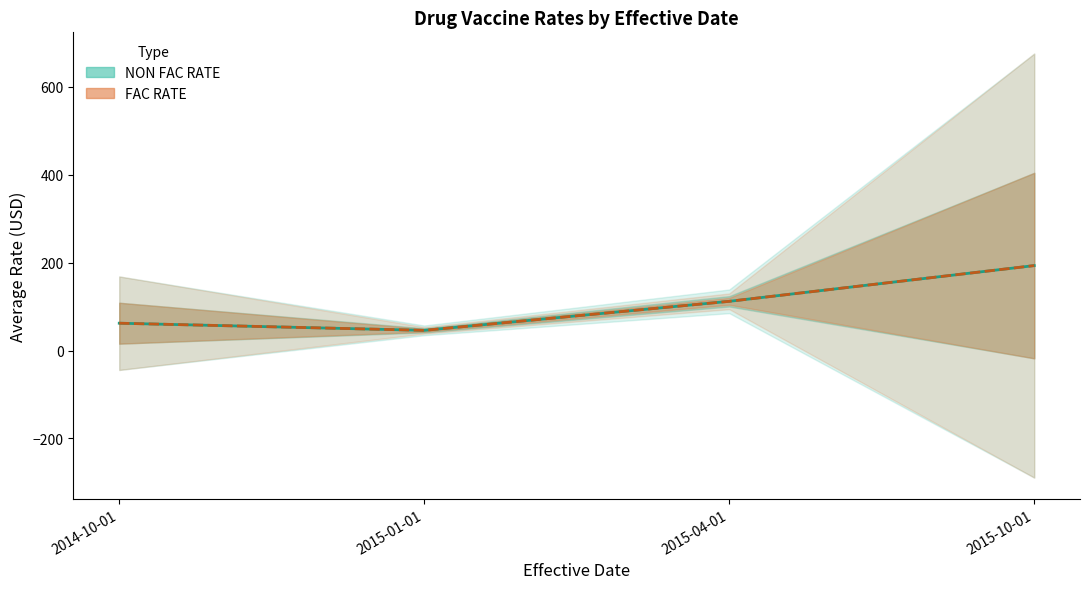

What is the label of the 1st point from the right?

2015-10-01